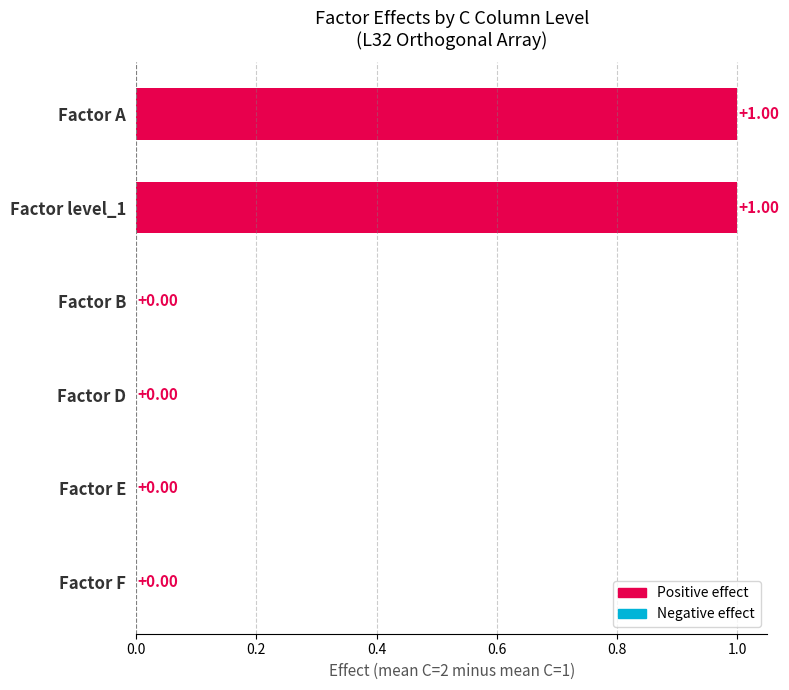

How many values are above zero?

2